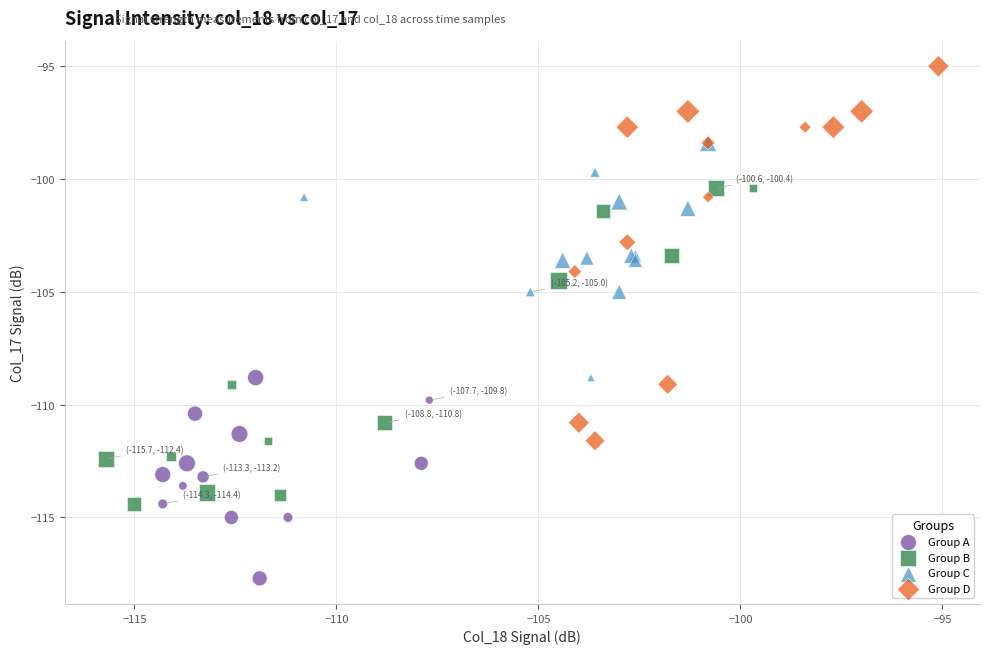

Which series has the largest Y range (max minus min)?

Group D